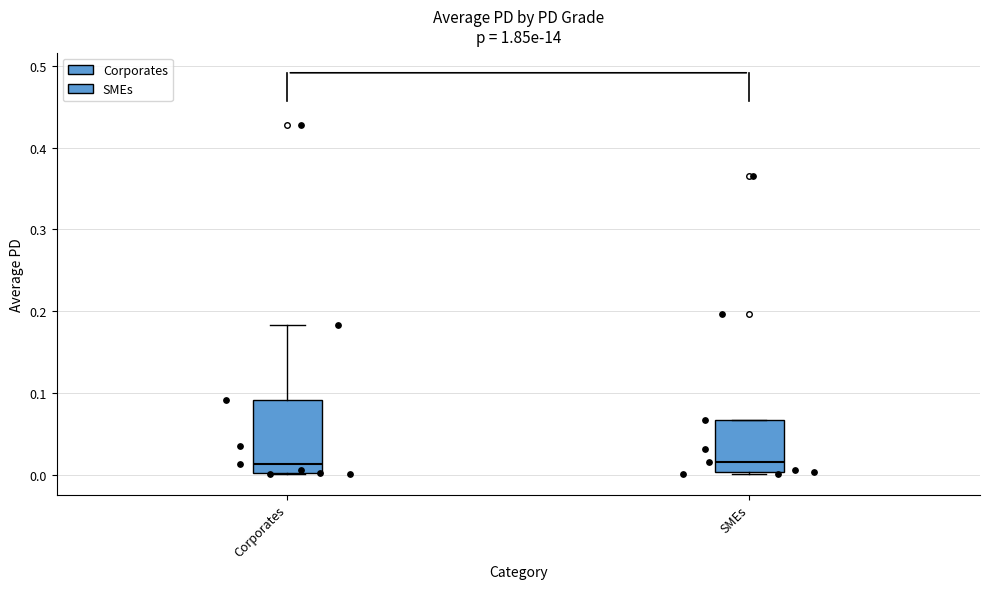

Where does the upper whisker of the box for Corporates end on the y-axis? The values are not printed on the chart, so give them approximately, as read against the axis.

0.18